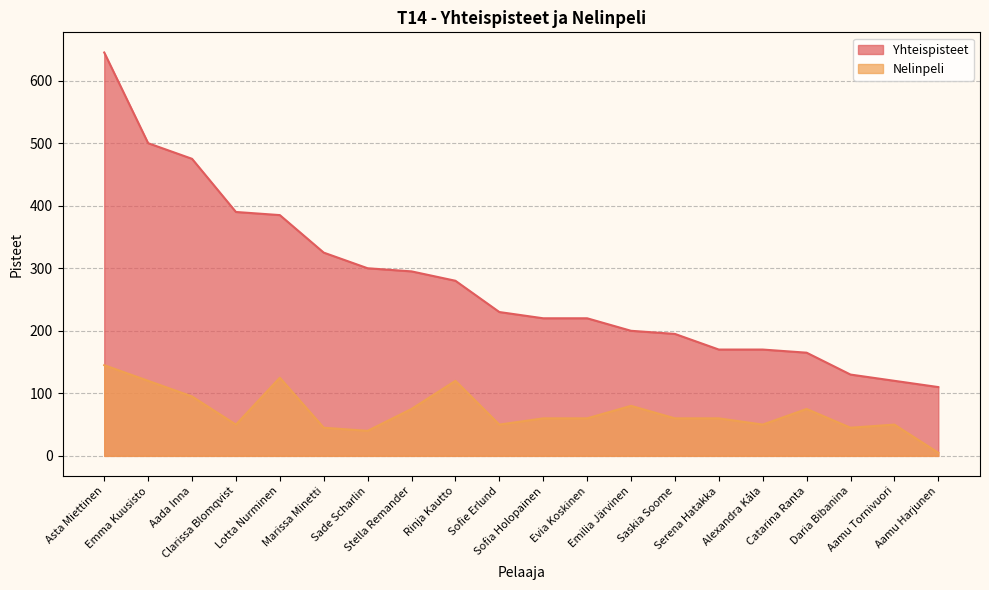

What value does the Yhteispisteet series have at Clarissa Blomqvist, to the nearest 10?

390